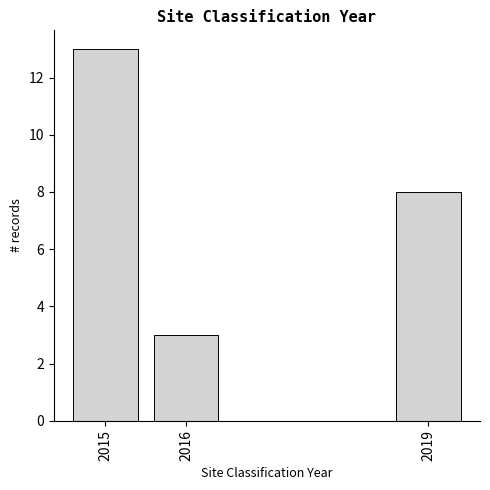

Over which range of the x-axis is the bar tallest?

2014.5 to 2015.5